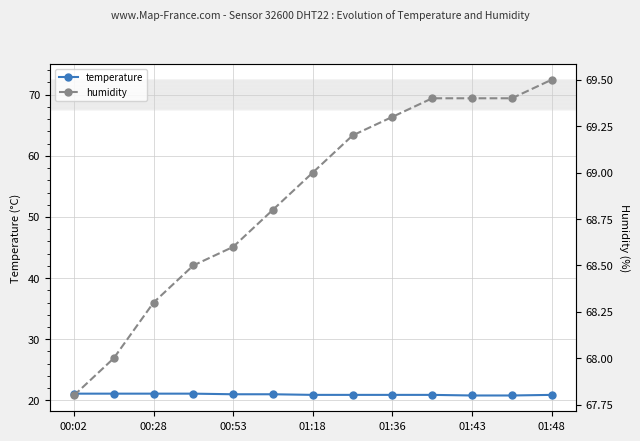

The value of temperature at 7 is 36.6. True or false?

False